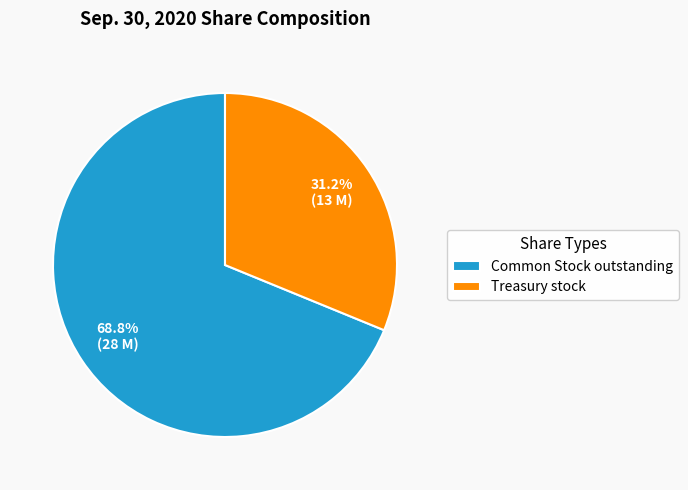

Between Treasury stock and Common Stock outstanding, which is larger?

Common Stock outstanding